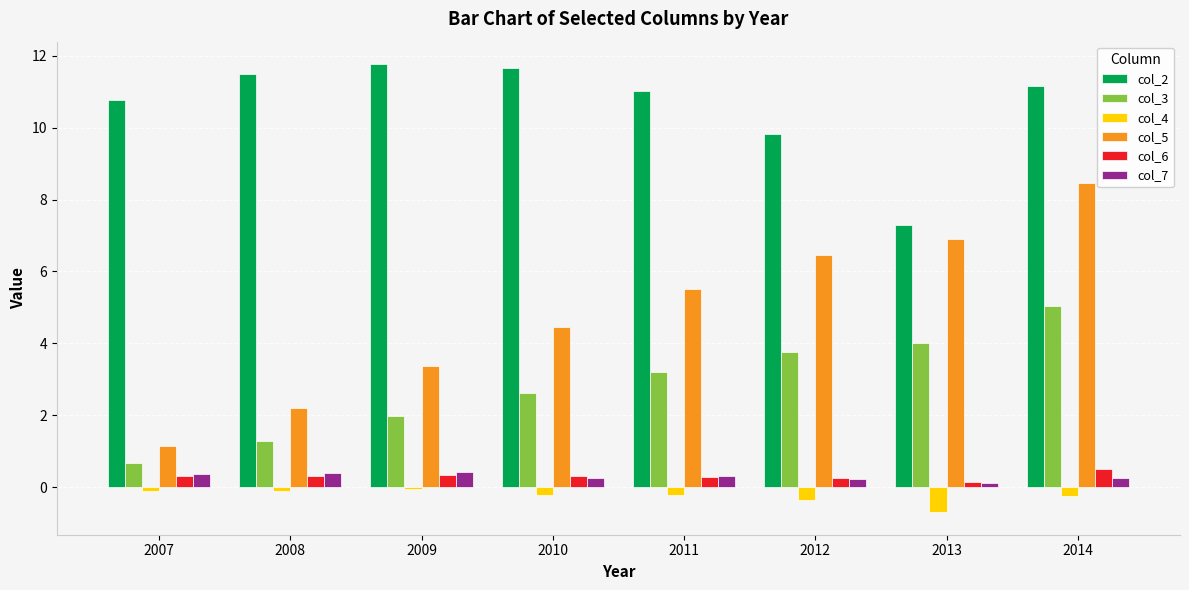

What is the difference between the maximum and minimum values in the col_4 series?

0.6